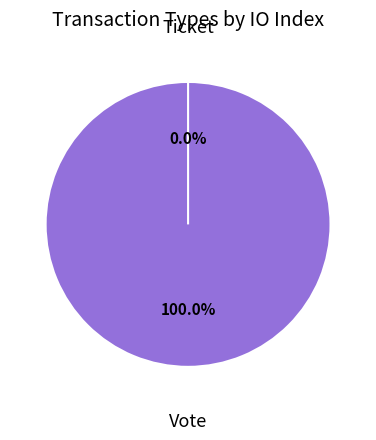

To the nearest percent, what is the difference between the largest and smallest slice percentages?

100%